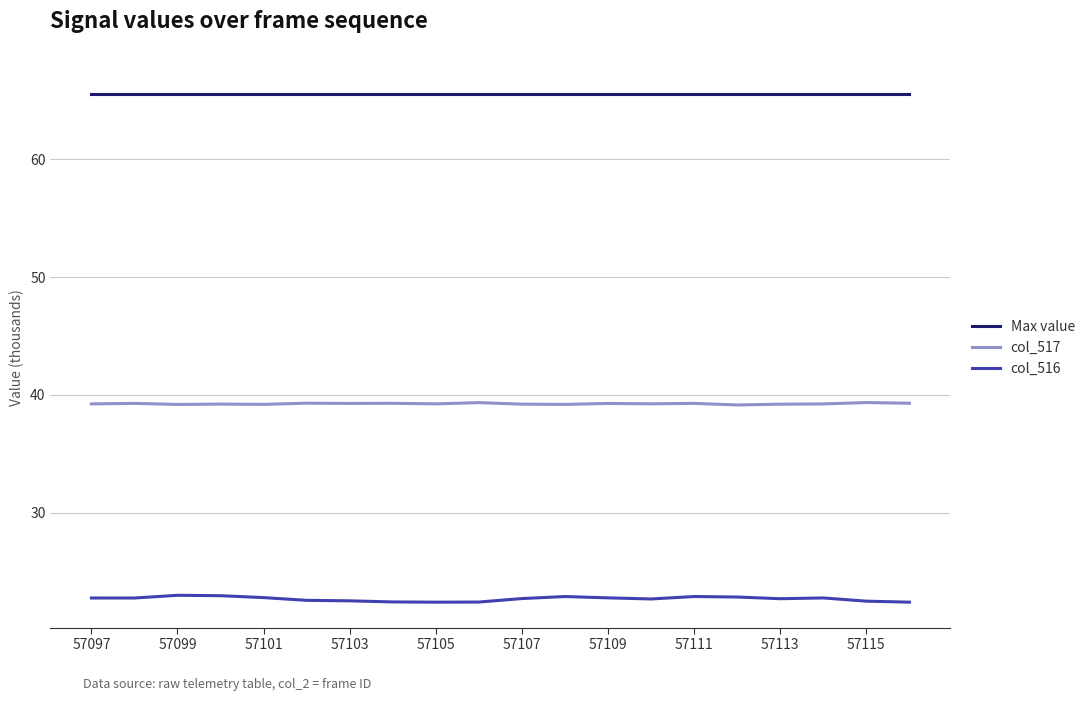

True or false: col_517 and col_516 cross at least once.

False